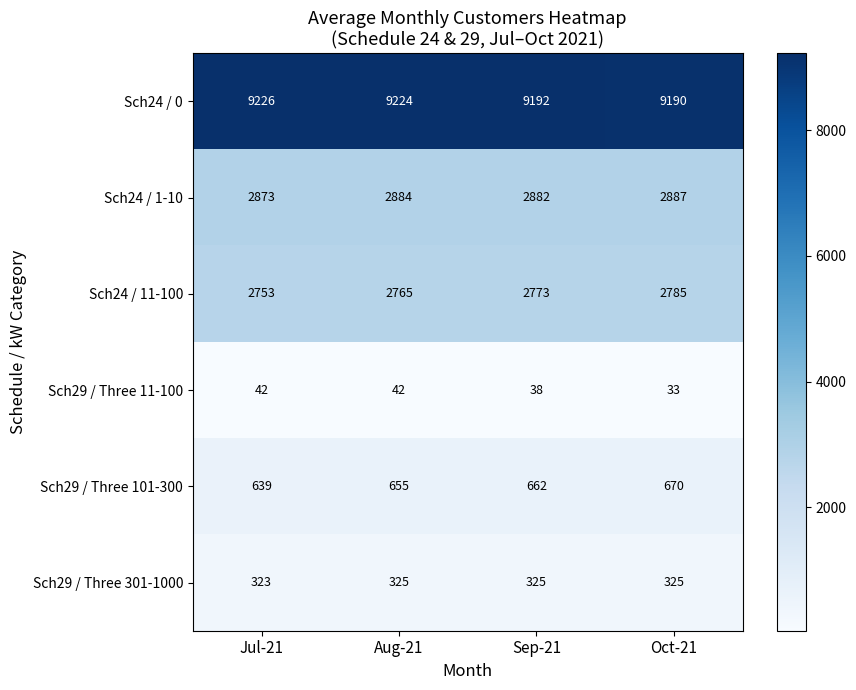

How many categories are shown in the chart?

4